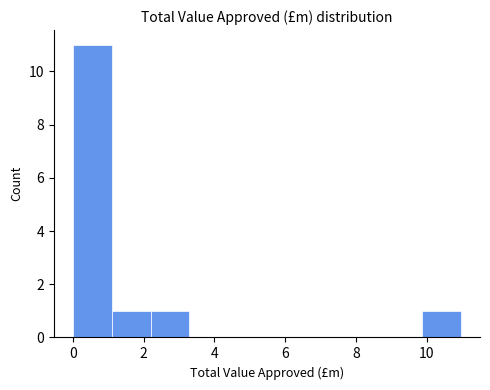

Reading left to right, transcribe this chart: for each bar, give the range it covers on the x-axis and its height. Neither the bar edges nor the heights are printed on the chart, so give them approximately, as read against the axes.

0.0 to 1.2: 11
1.2 to 2.2: 1
2.2 to 3.2: 1
3.2 to 4.4: 0
4.4 to 5.4: 0
5.4 to 6.6: 0
6.6 to 7.6: 0
7.6 to 8.8: 0
8.8 to 9.8: 0
9.8 to 11.0: 1